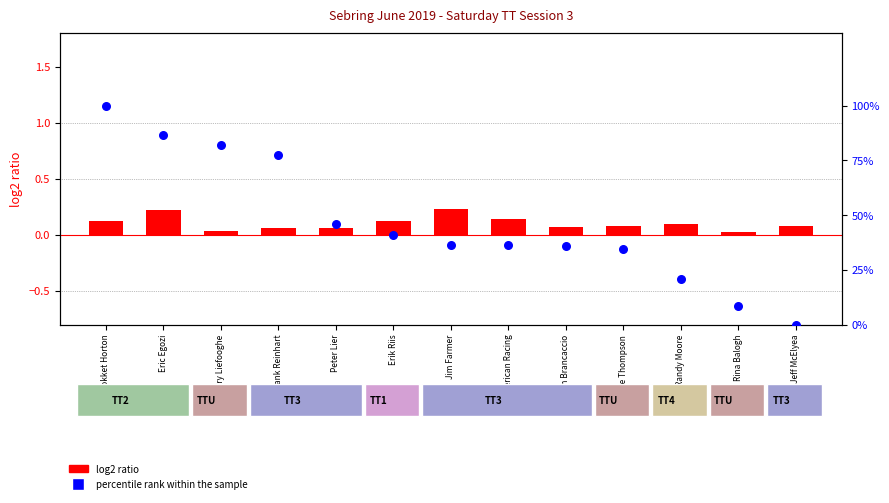

Which series has the largest total across all categories?

percentile rank within the sample